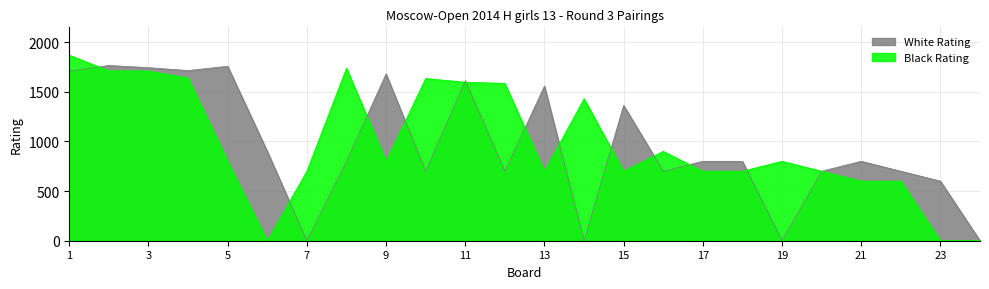

Where is the first local maximum for Black Rating?

8